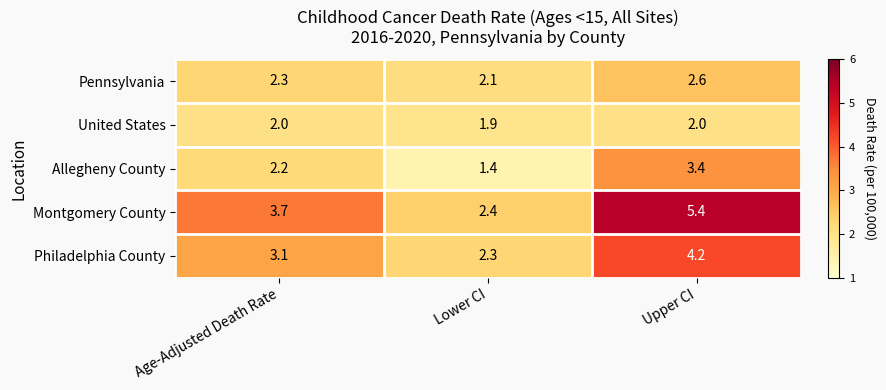

Is it true that Philadelphia County equals 2.3 at Lower CI?

True